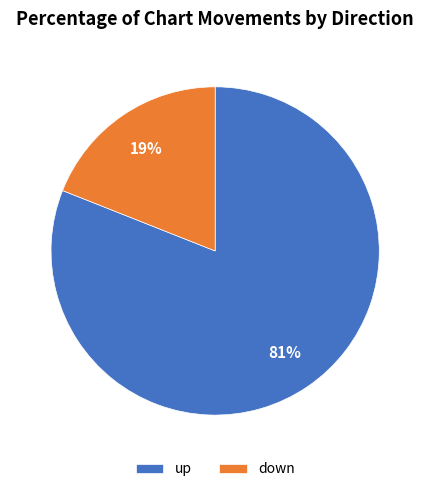

To the nearest percent, what percentage of the pie is down?

19%